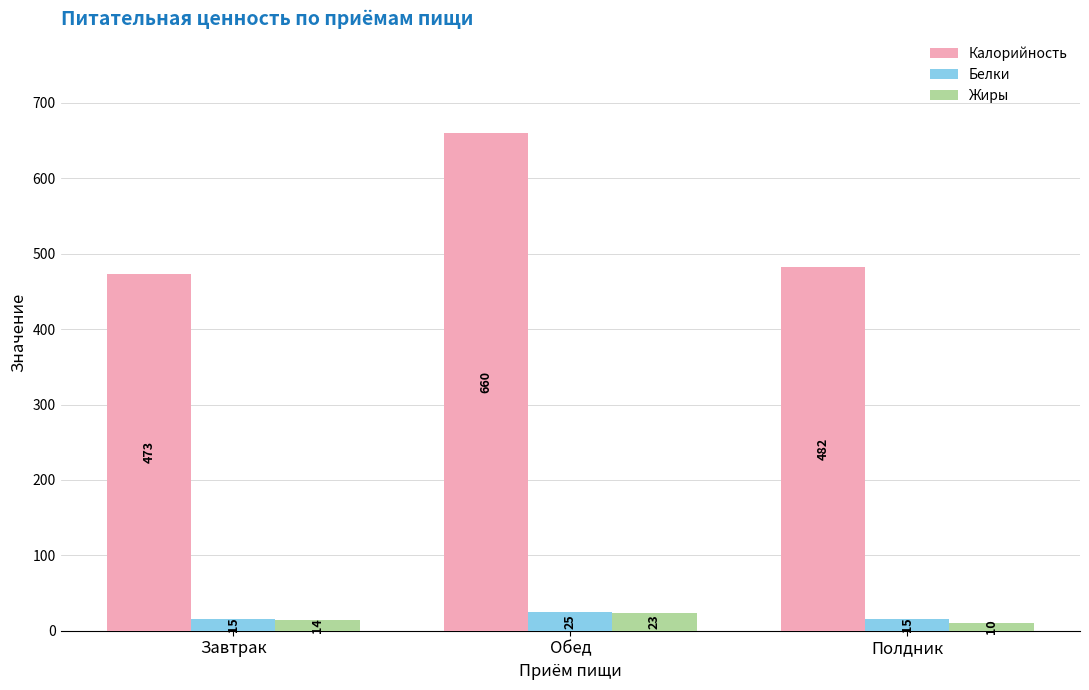

Reading right to left, transcribe all the data shown in this chart.

Калорийность: Полдник=482	Обед=660	Завтрак=473
Белки: Полдник=15	Обед=25	Завтрак=15
Жиры: Полдник=10	Обед=23	Завтрак=14